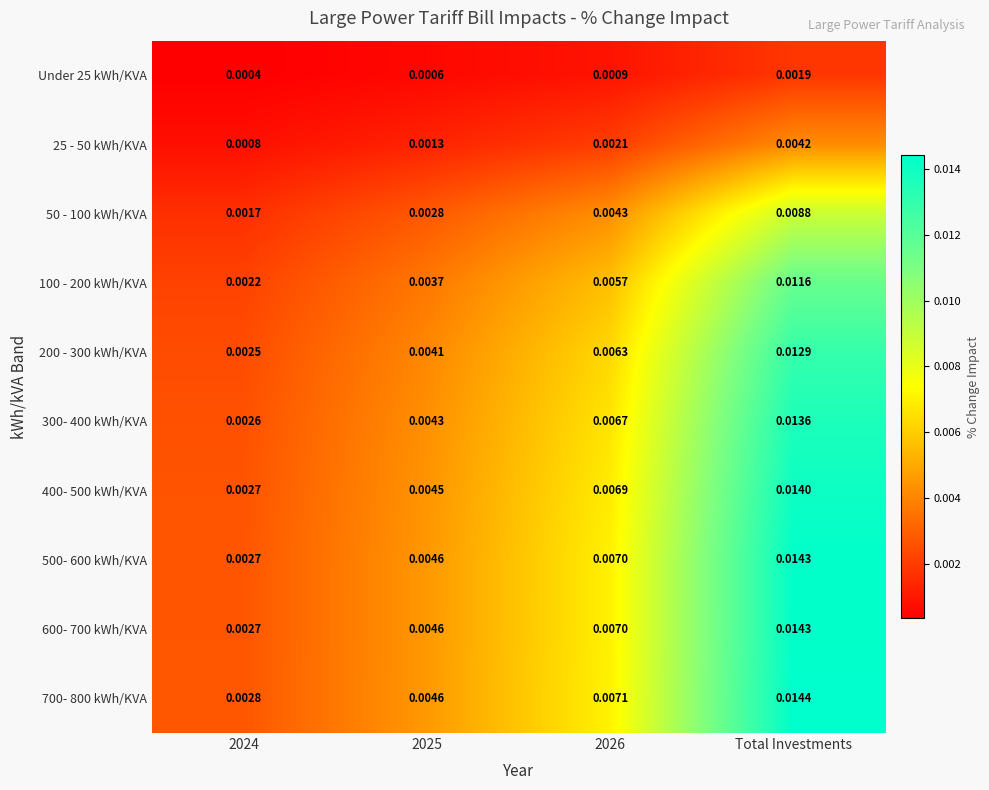

Is the value of Under 25 kWh/KVA at 2024 greater than the value of 25 - 50 kWh/KVA at 2026?

No